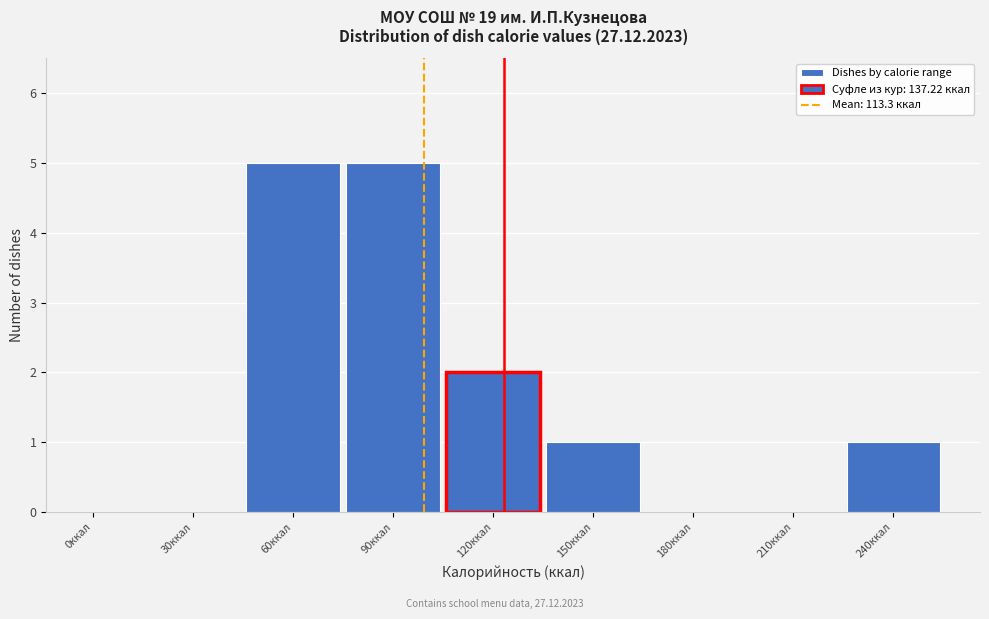

Reading right to left, transcribe all the data shown in this chart.

240ккал=1	210ккал=0	180ккал=0	150ккал=1	120ккал=2	90ккал=5	60ккал=5	30ккал=0	0ккал=0